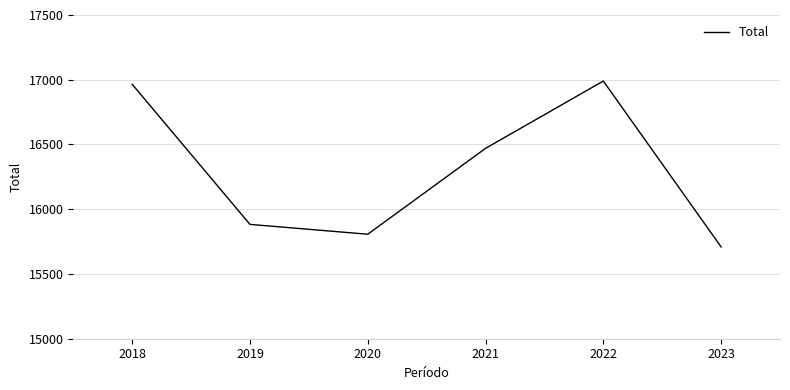

At which label is the value closest to 16349?

2021